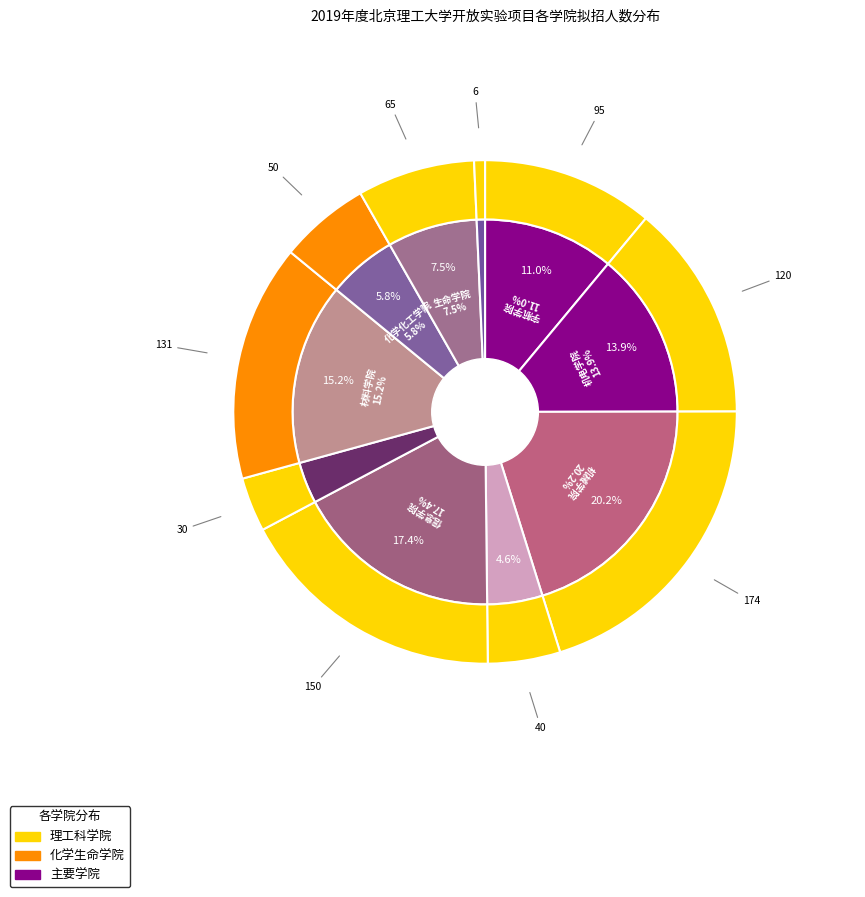

Does 机电学院 account for over 50% of the chart?

No